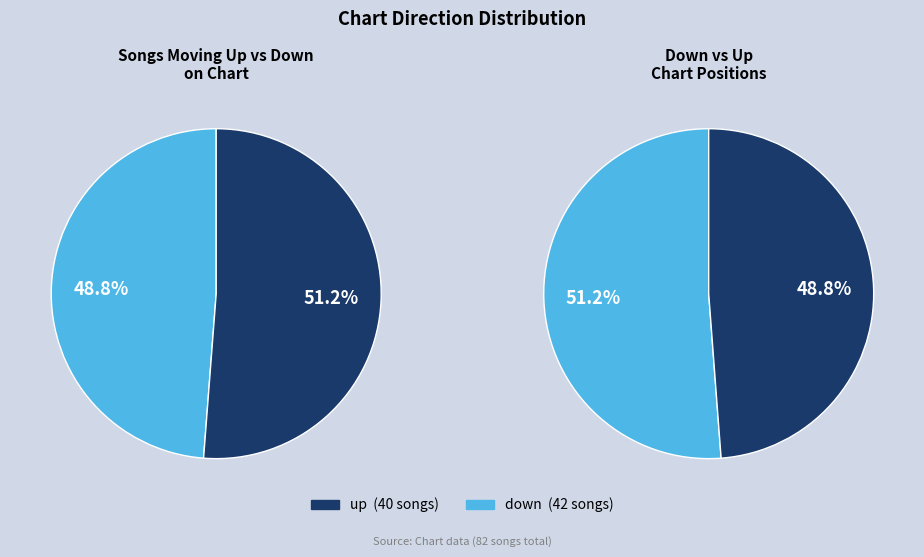

What is the change in value from up to down?

+2